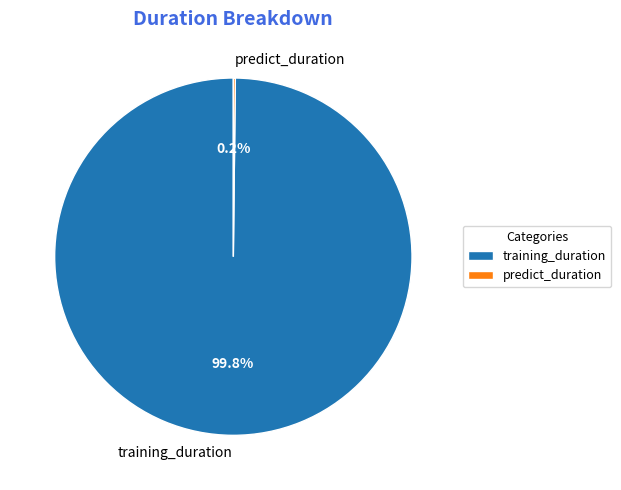

Is it true that training_duration is 89% of the pie?

False